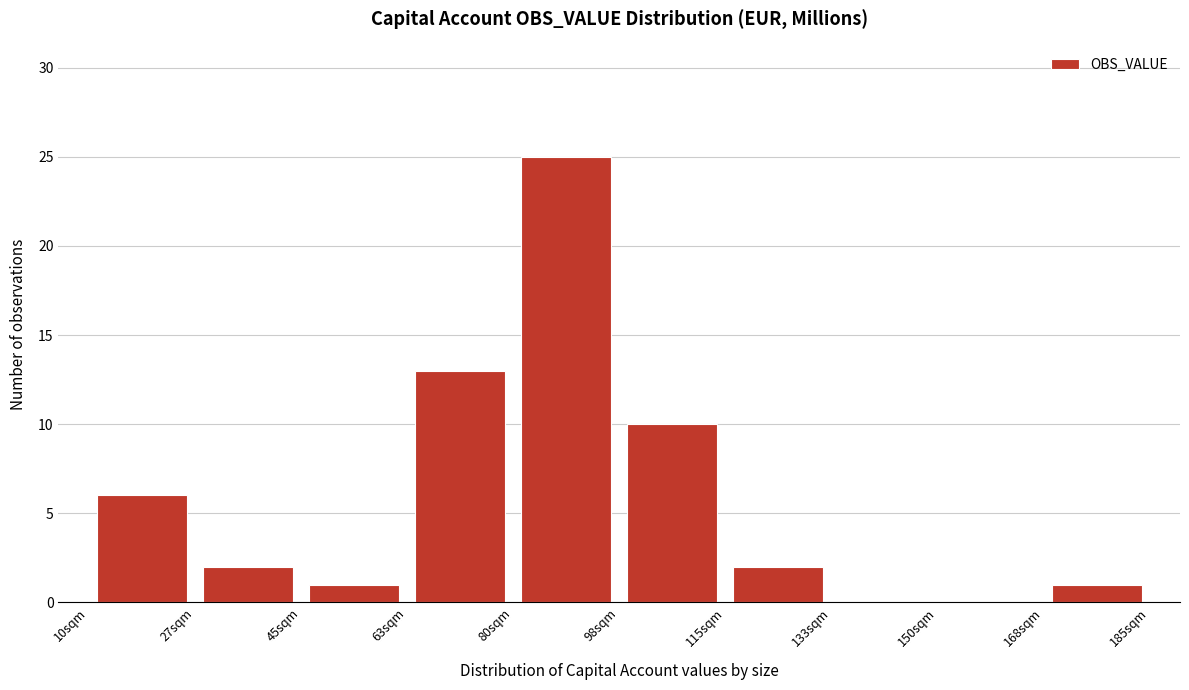

What is the height of the bar covering 80.0 to 97.5 on the x-axis? Neither the bar edges nor the heights are printed on the chart, so give them approximately, as read against the axes.

25